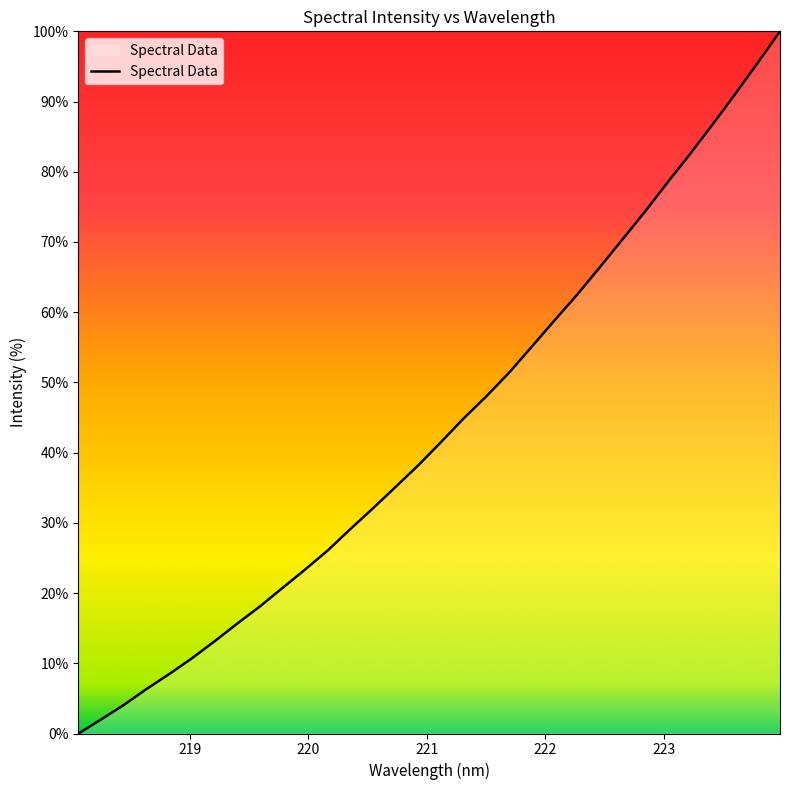

What is the maximum value shown in the chart?

100.0